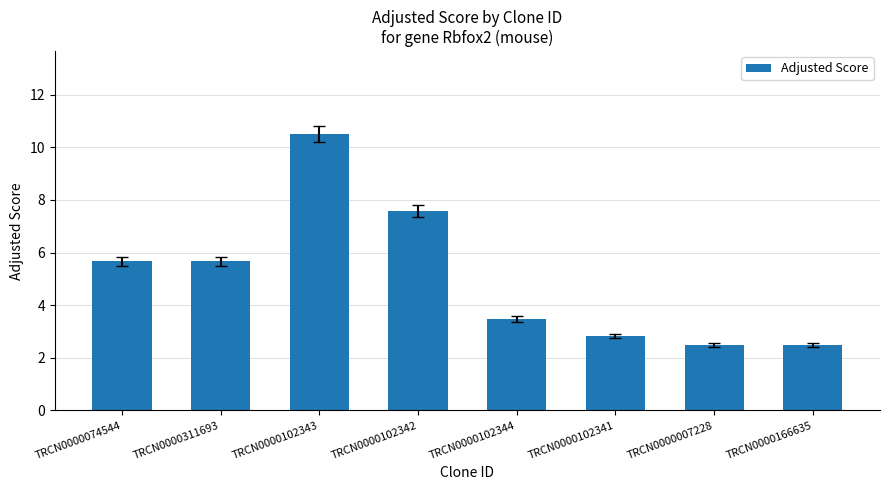

Are the bars horizontal?

No